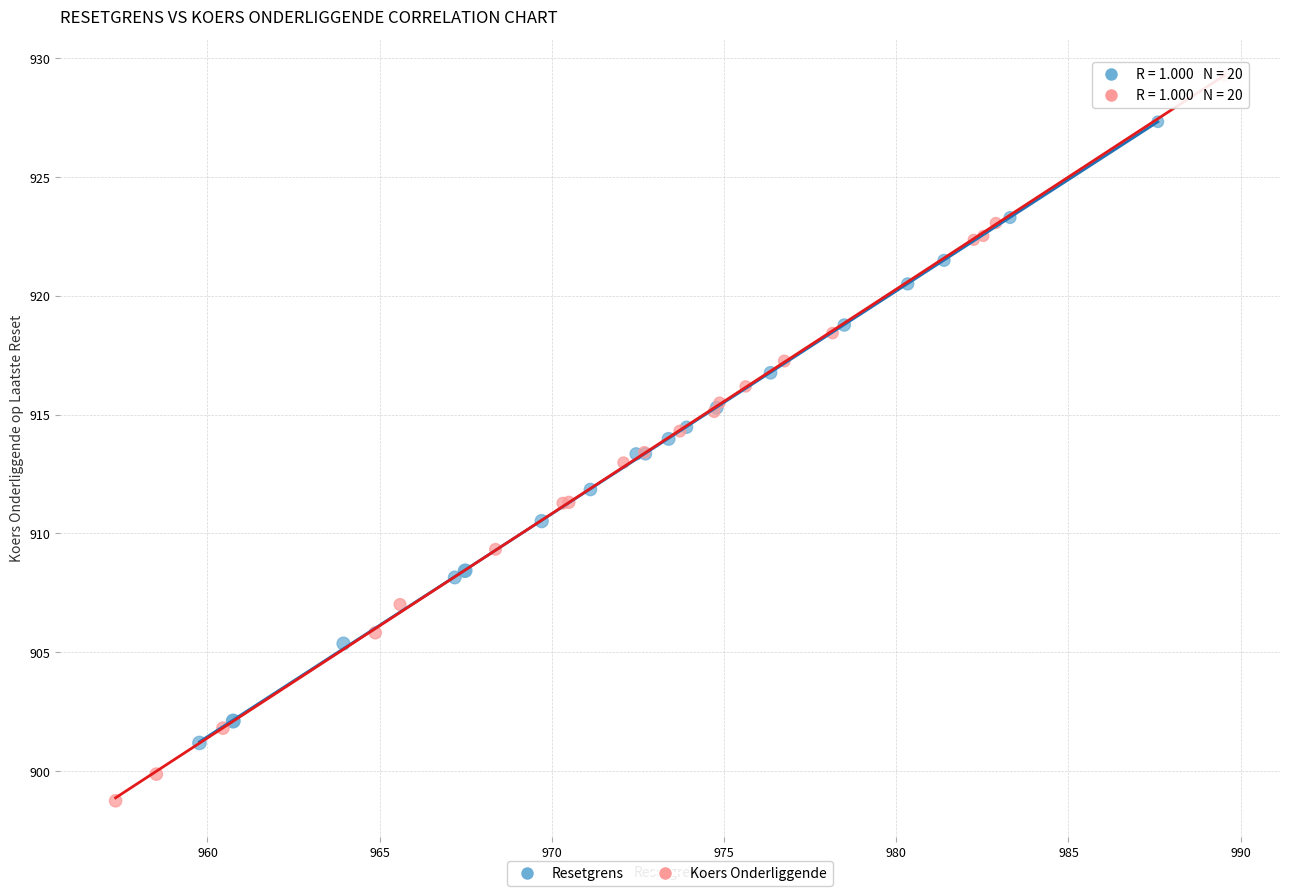

Which series reaches the maximum Y coordinate?

Koers Onderliggende